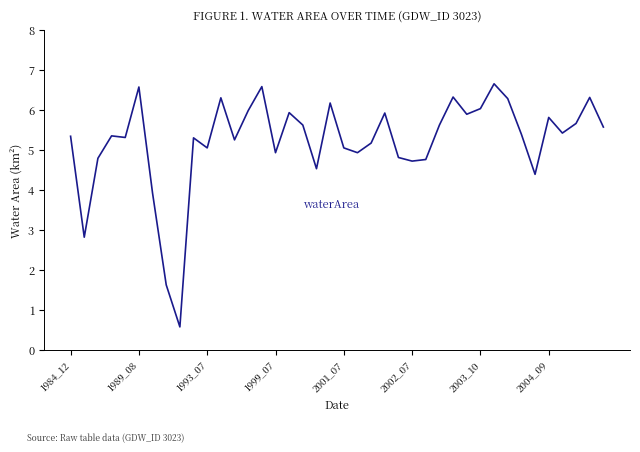

What is the smallest value displayed?

0.6